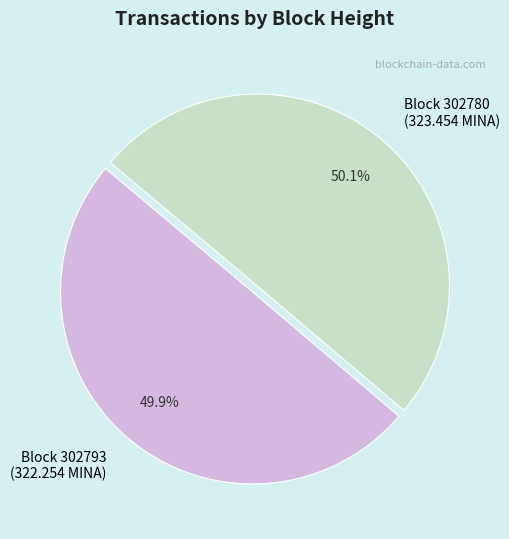

How many slices are in this pie chart?

2